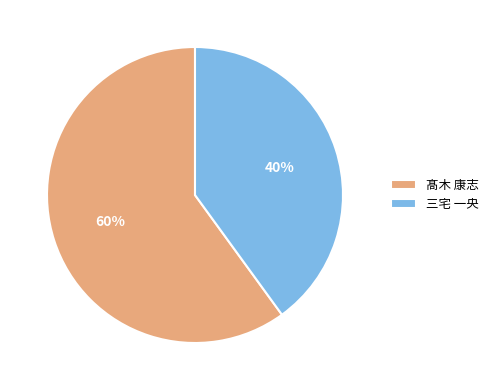

Is it true that 髙木 康志 is 60% of the pie?

True